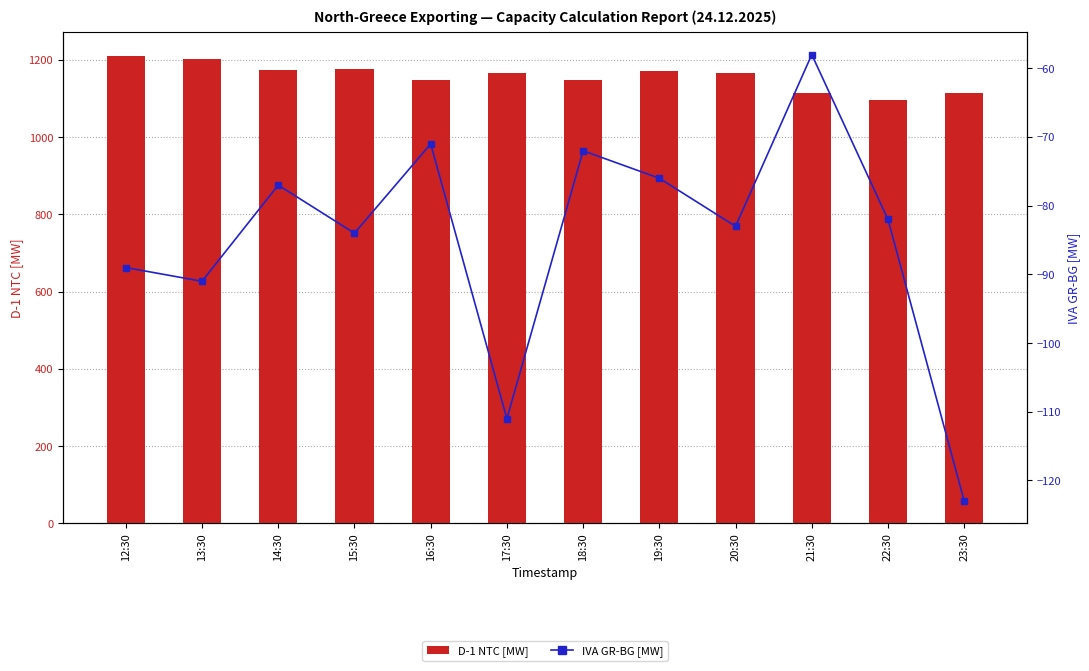

Which has a higher value, 13:30 or 22:30?

13:30